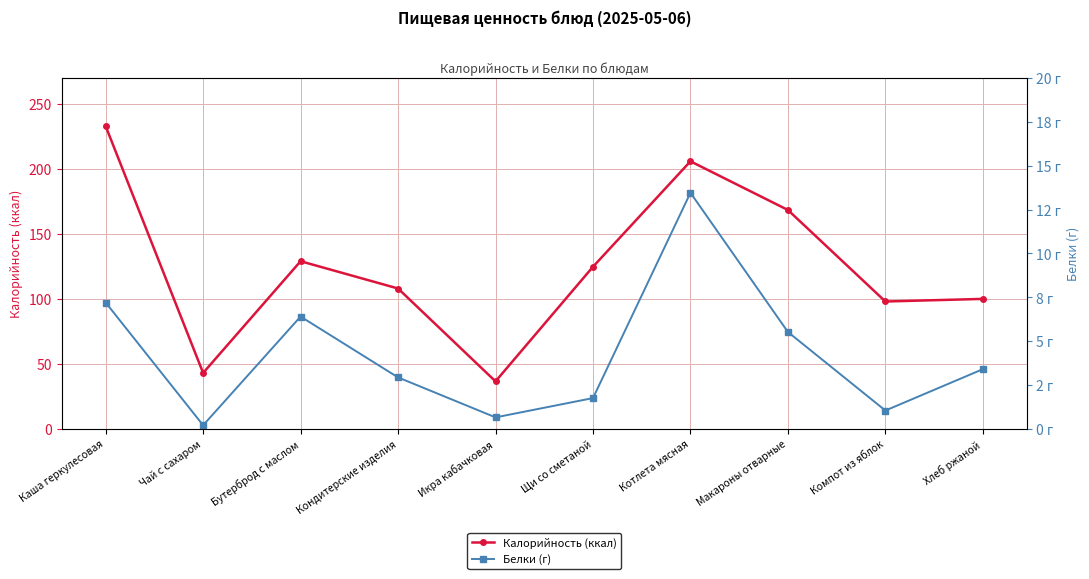

What is the value of the Белки (г) point at the 7th from the left?

13.5